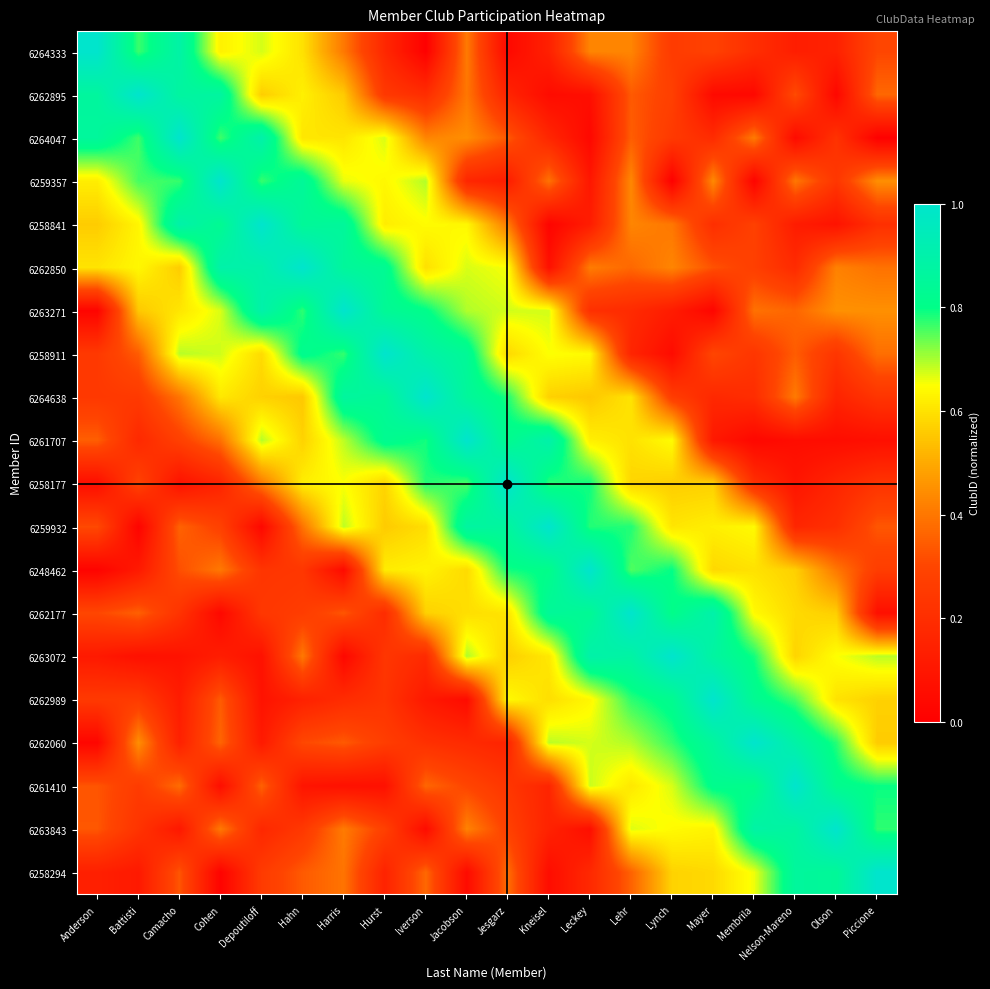

At how many categories does at least one series exceed 0?

20